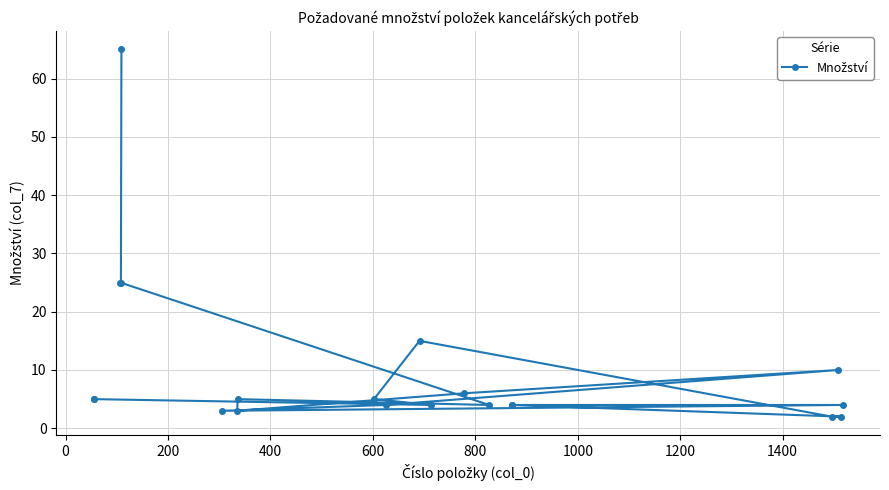

Reading left to right, what are all the values shown in this chart?

5	5	25	25	65	3	3	5	5	4	15	4	6	4	4	4	2	10	2	4